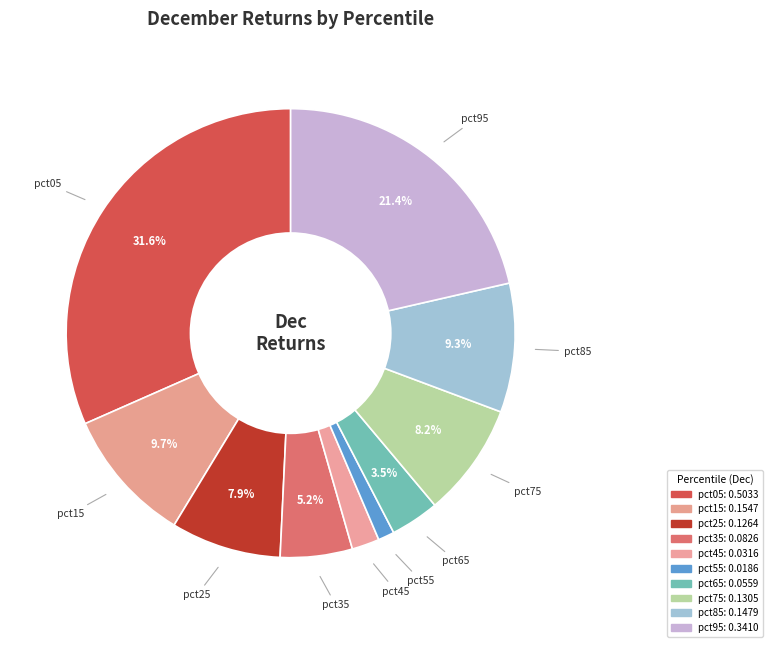

Is it true that pct35 is 1% of the pie?

False